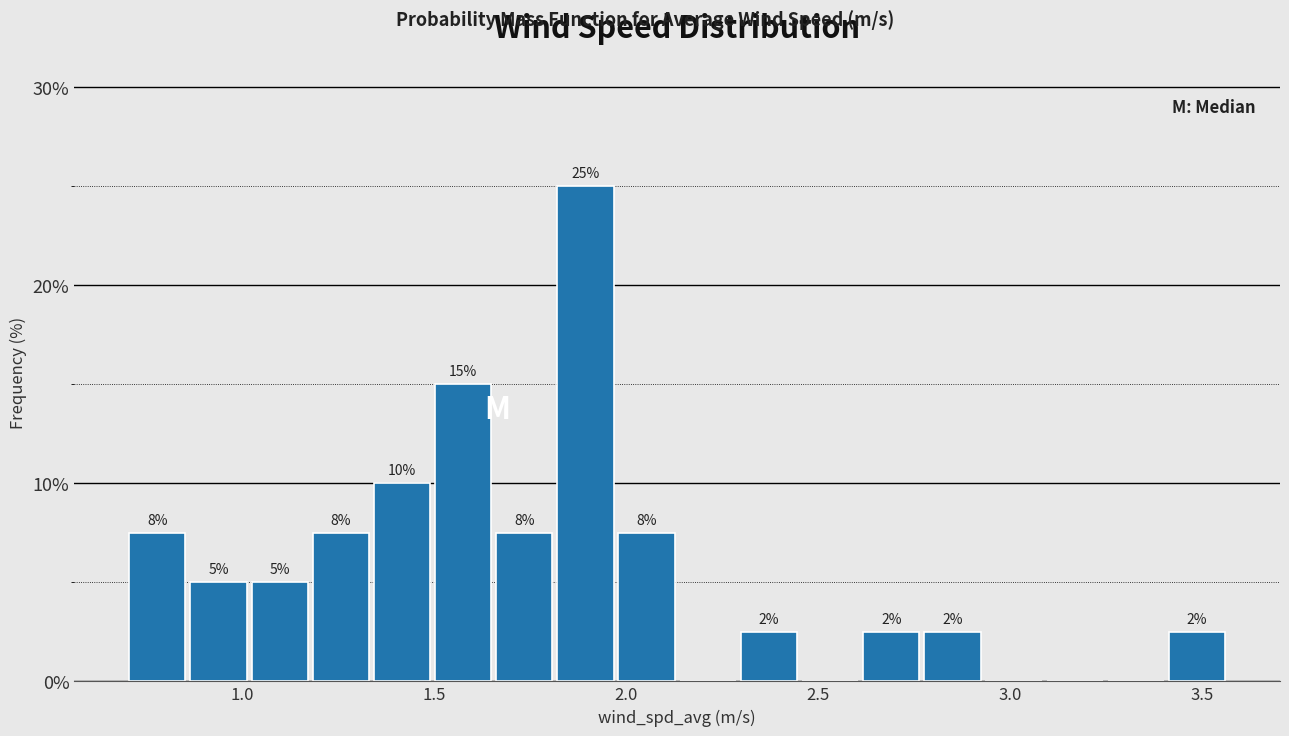

Read against the x-axis, roughly where is the centre of the tallest bar?

1.90